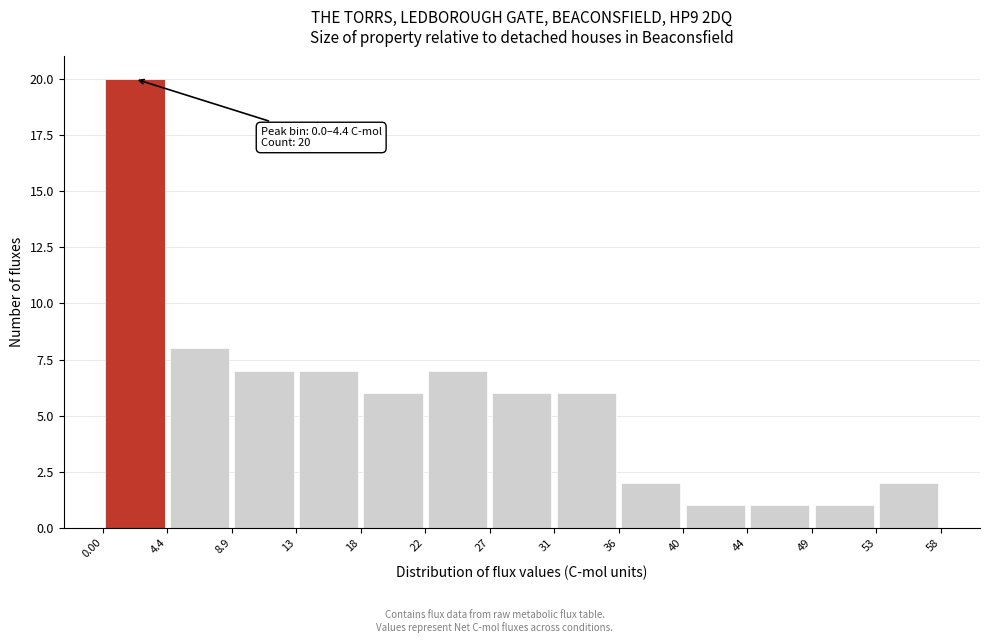

Which range on the x-axis has the tallest bar?

0.00 to 4.4